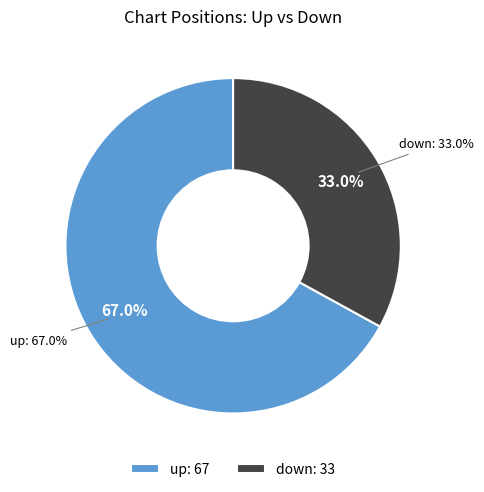

How many segments does this pie chart have?

2